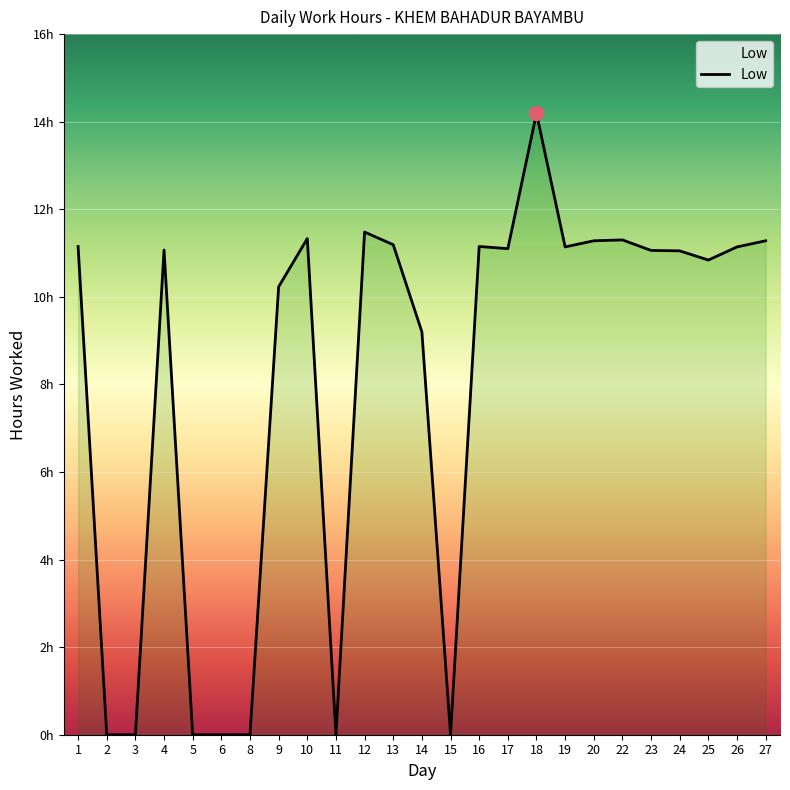

Between 2 and 3, which is larger?

2